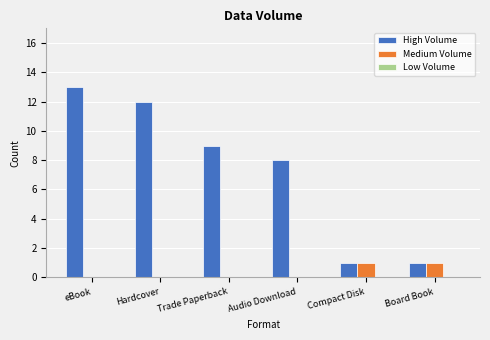

At which category is the sum across all series the highest?

eBook